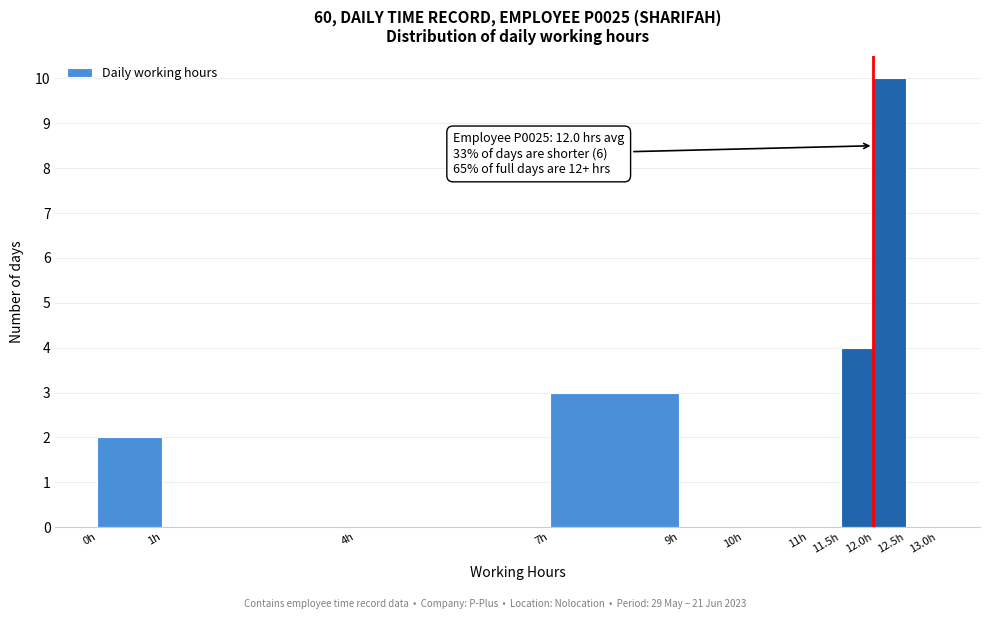

Over which range of the x-axis is the bar tallest?

12.0 to 12.5